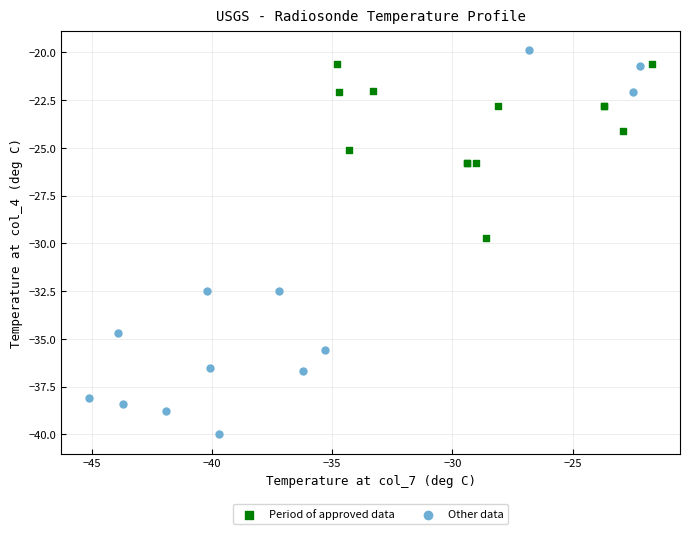

Which series reaches the maximum Y coordinate?

Other data